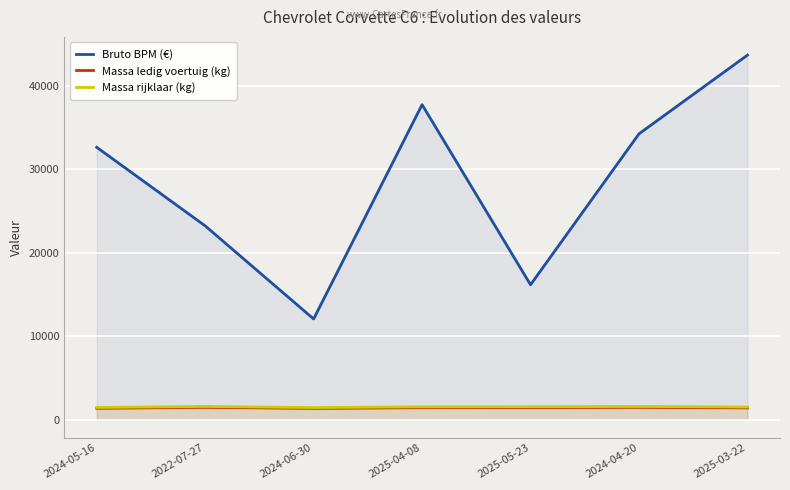

Reading left to right, transcribe all the data shown in this chart.

Bruto BPM (€): 32663	23238	12068	37776	16170	34278	43718
Massa ledig voertuig (kg): 1350	1470	1336	1429	1436	1468	1402
Massa rijklaar (kg): 1450	1570	1436	1529	1536	1568	1502